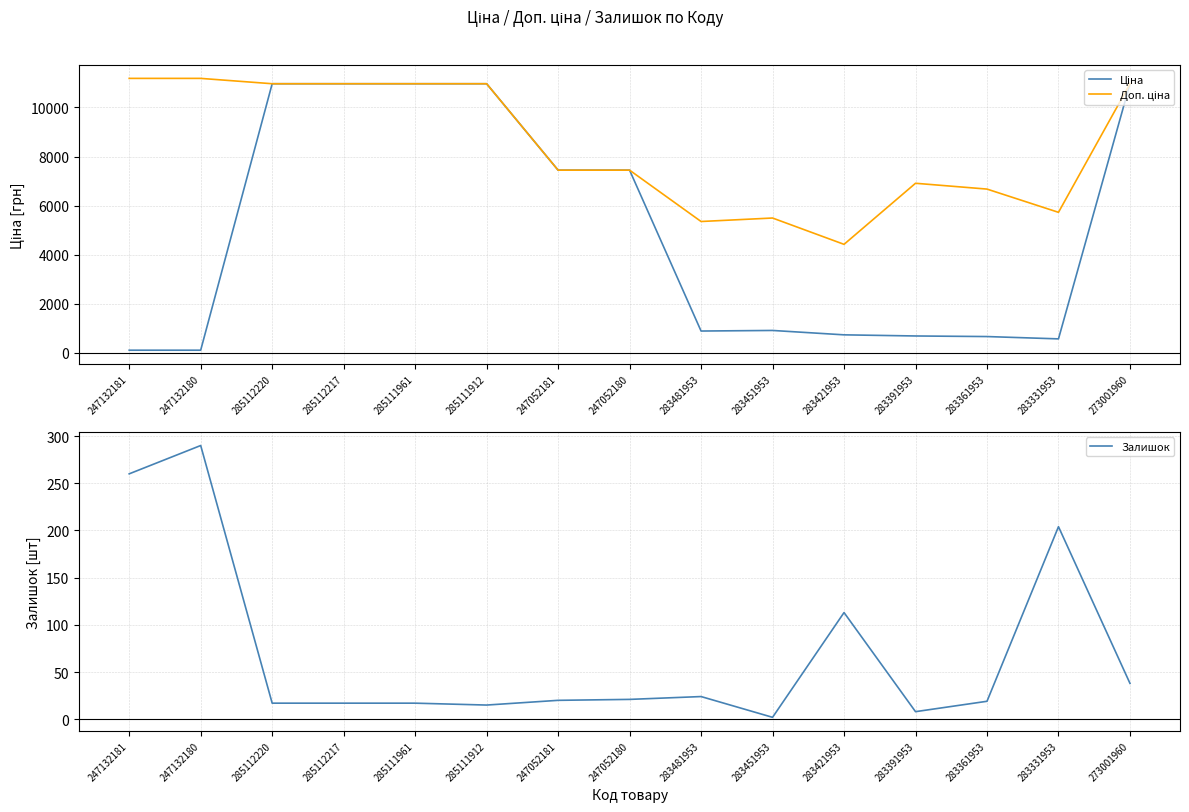

What is the minimum value for Доп. ціна?

4423.0